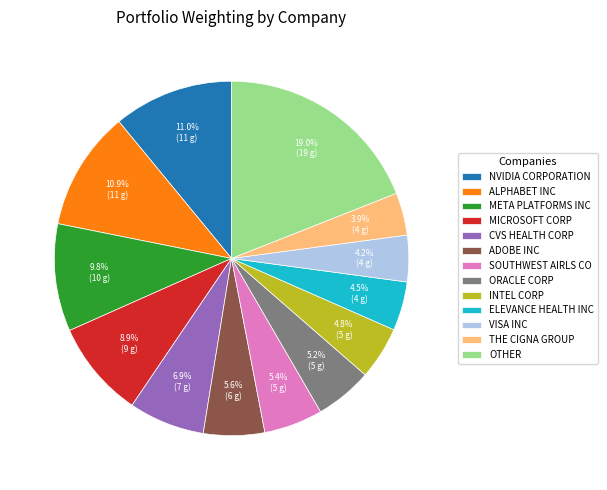

Between INTEL CORP and THE CIGNA GROUP, which is larger?

INTEL CORP